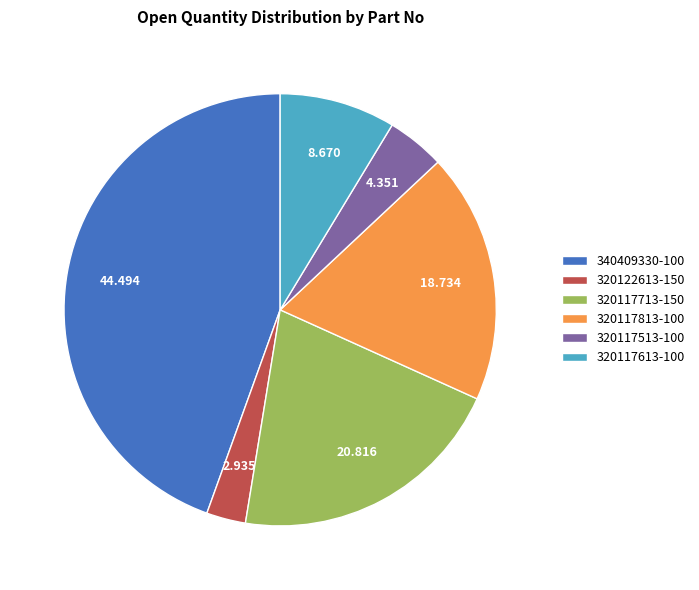

Is the sum of 320117613-100 and 320117513-100 greater than half?

No